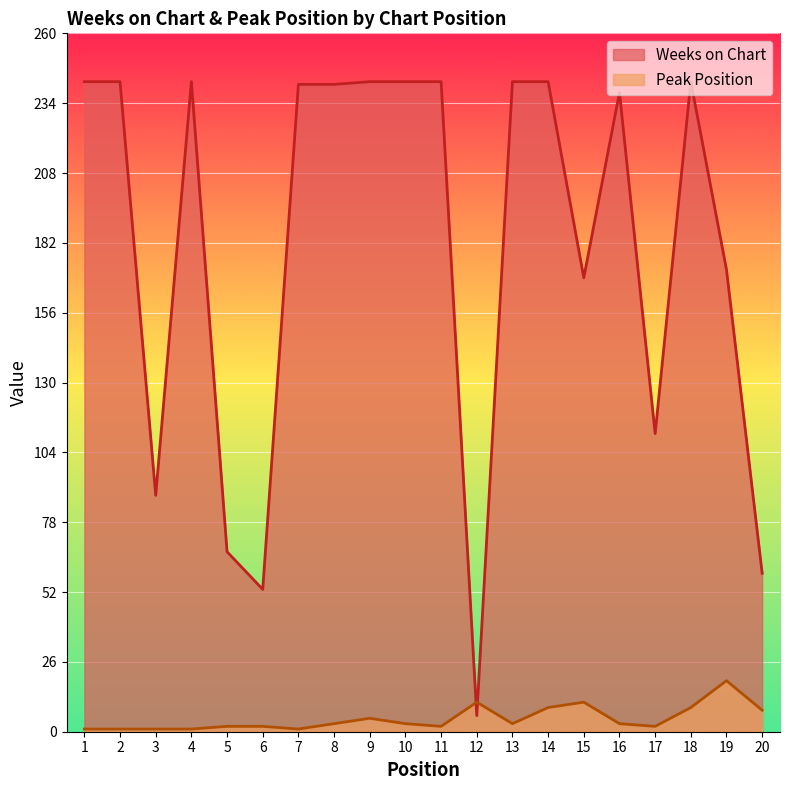

Which label corresponds to the largest value in the chart?

1